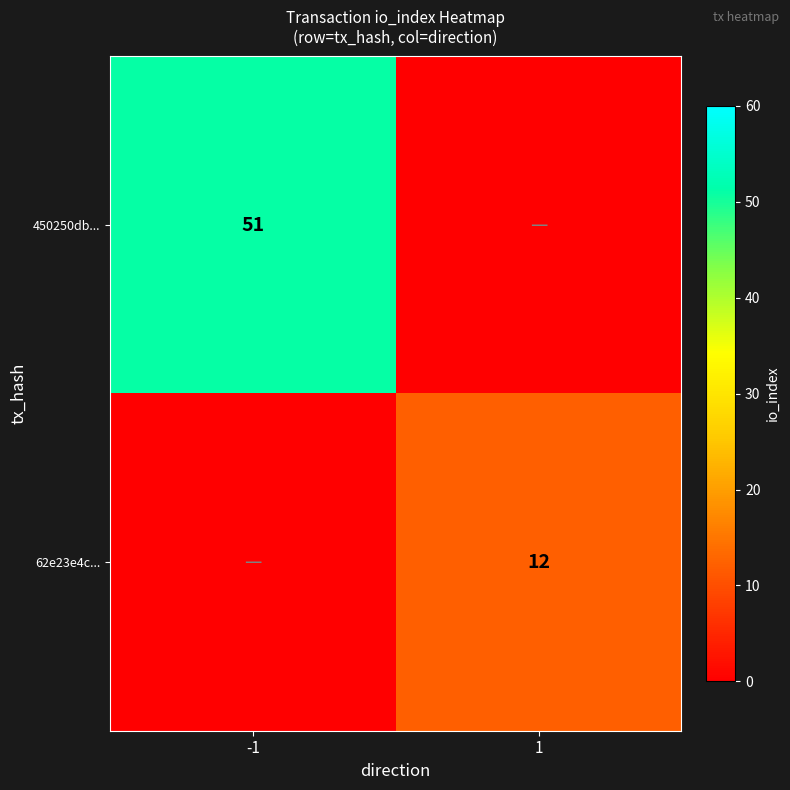

The value of 450250db... at -1 is 51. True or false?

True